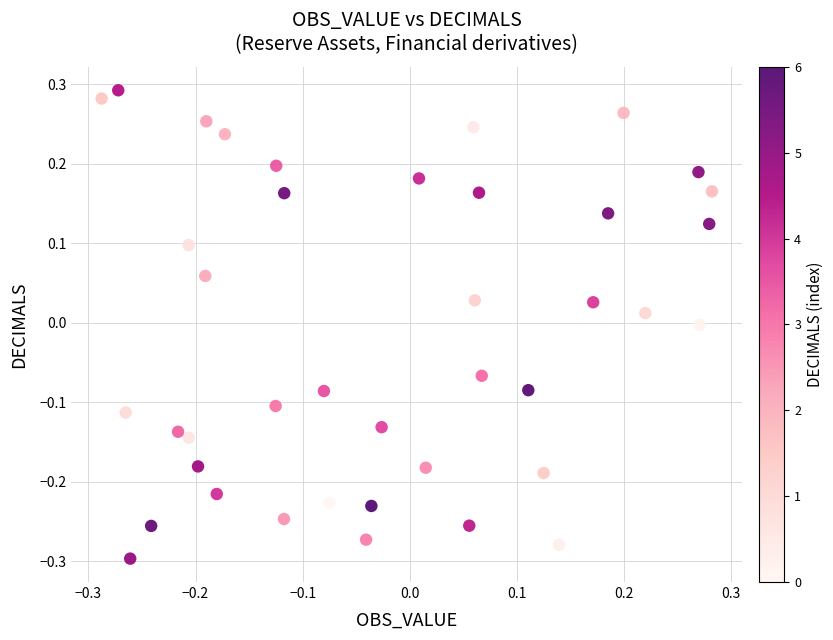

What is the range of X values (max minus min)?

0.6